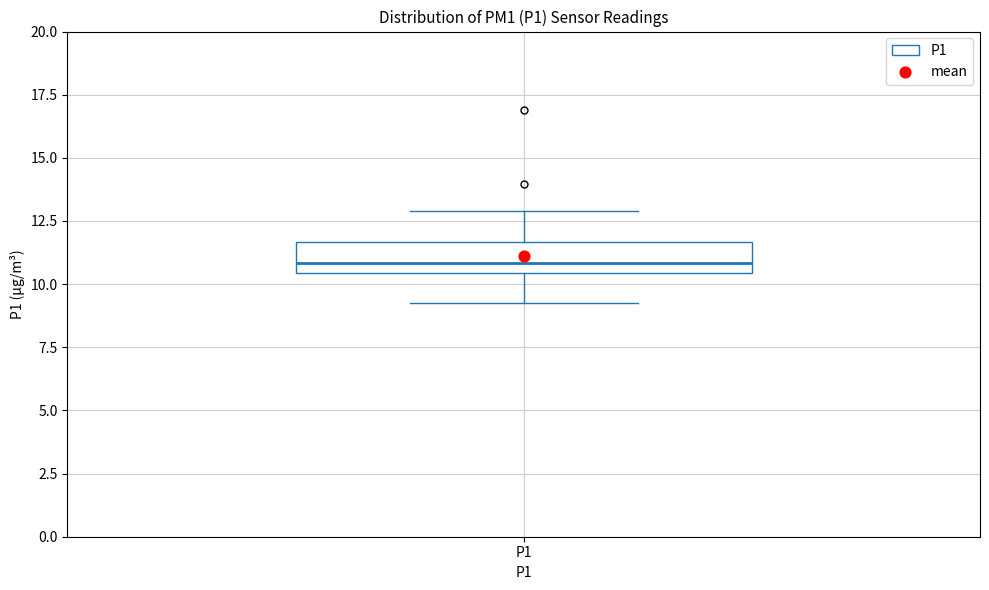

Transcribe this box plot: give where the median line is, the range the box spans, and where the two whiskers end, as read against the y-axis. The values are not printed on the chart, so give them approximately, as read against the axis.

median 11.0, box 10.5 to 11.5, whiskers 9.5 to 13.0